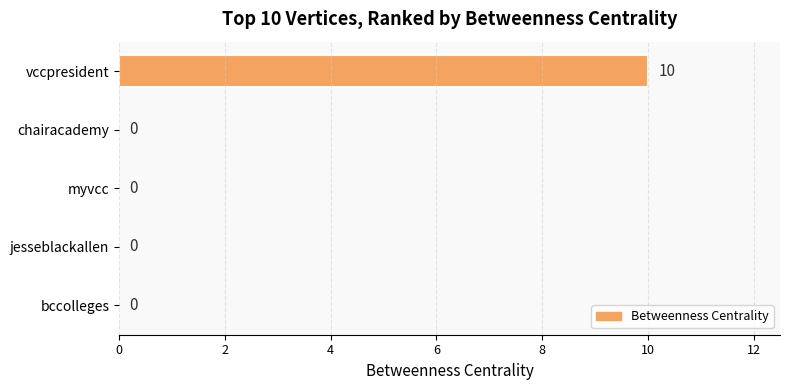

Reading top to bottom, transcribe all the data shown in this chart.

vccpresident=10	chairacademy=0	myvcc=0	jesseblackallen=0	bccolleges=0